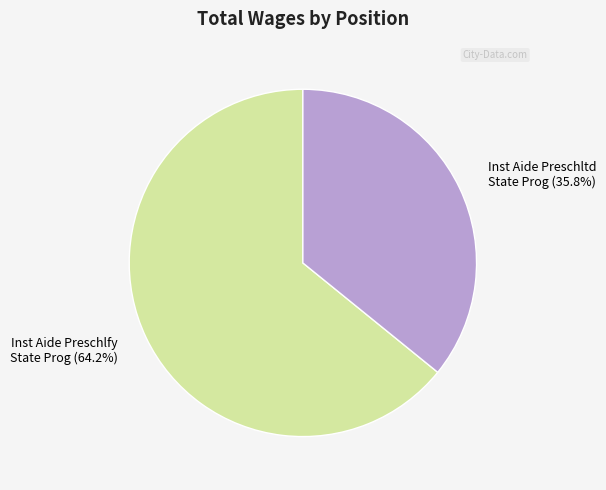

Which slice is the largest?

Inst Aide Preschlfy State Prog